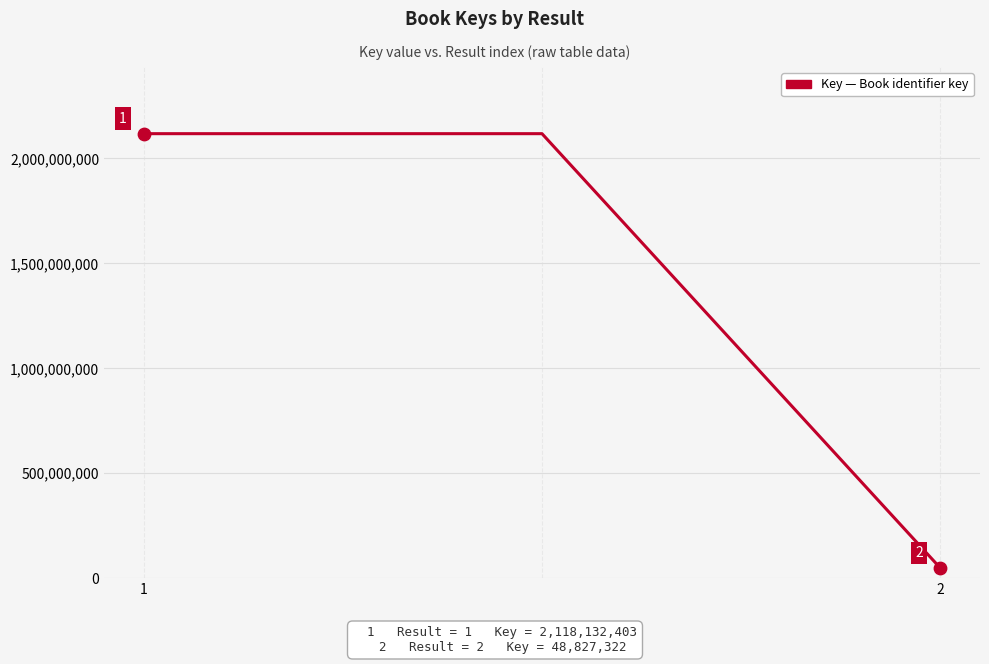

What is the sum of all values?

4285092128